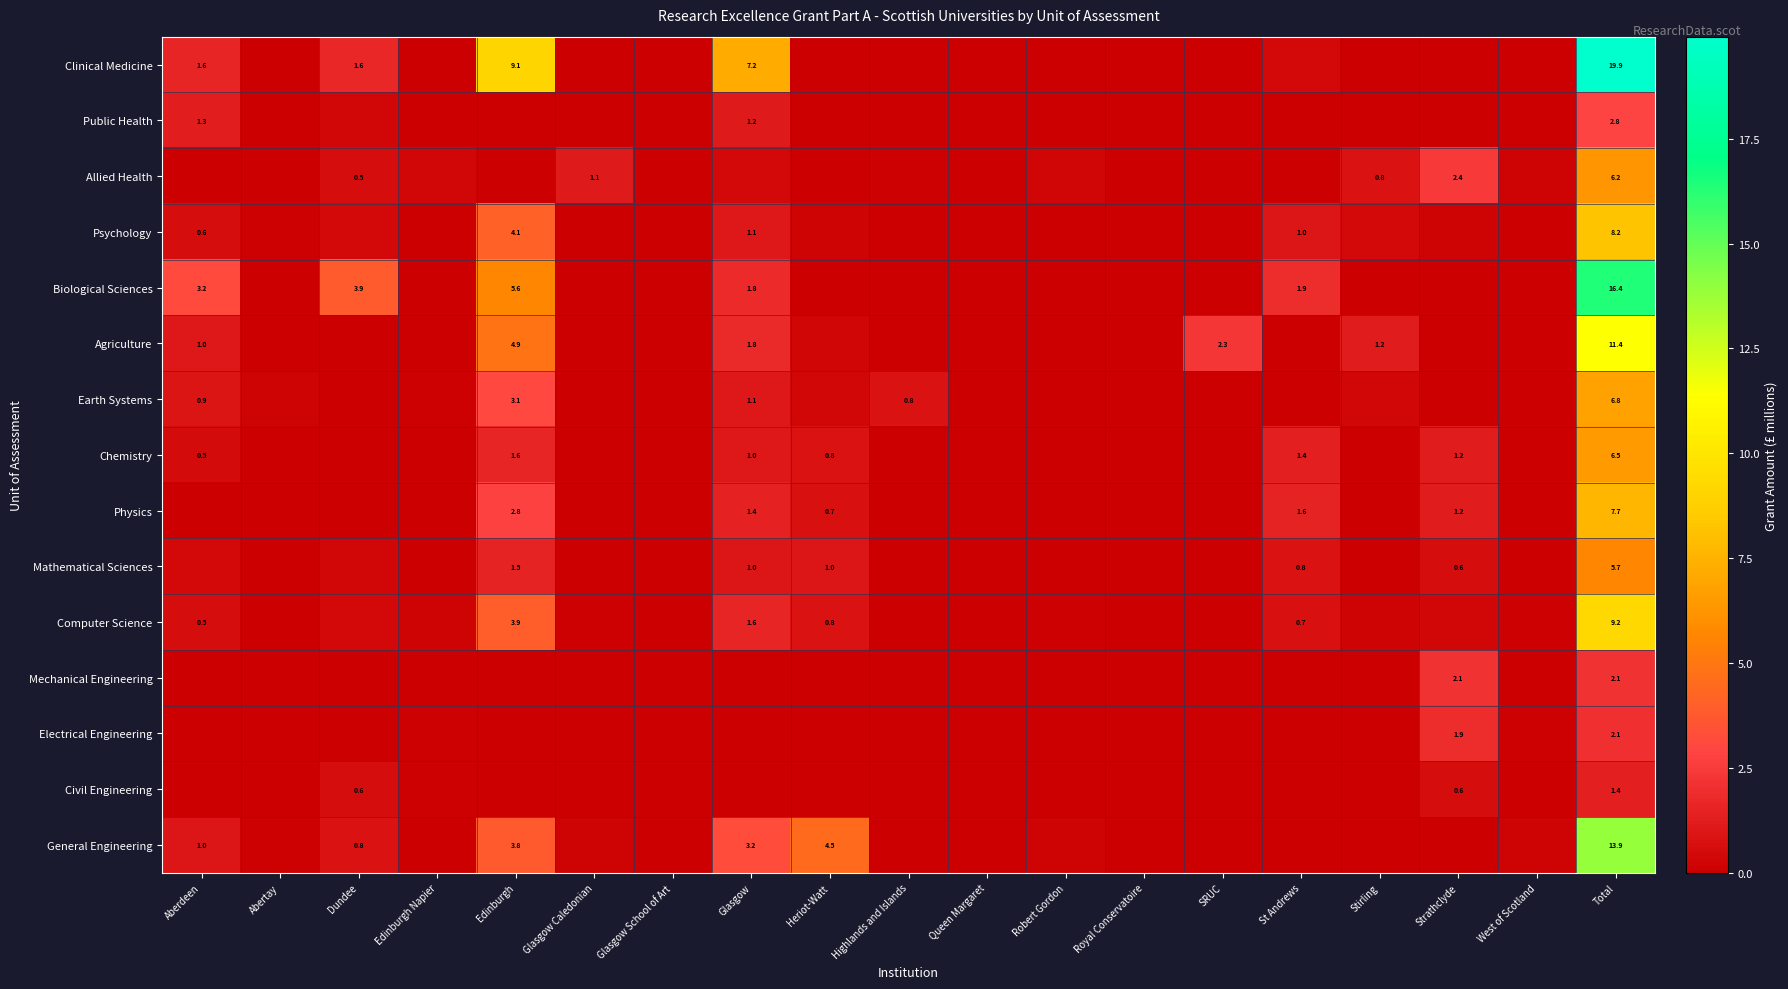

List the series in order of their peak value, highest first.

Clinical Medicine, Biological Sciences, General Engineering, Agriculture, Computer Science, Psychology, Physics, Earth Systems, Chemistry, Allied Health, Mathematical Sciences, Public Health, Mechanical Engineering, Electrical Engineering, Civil Engineering